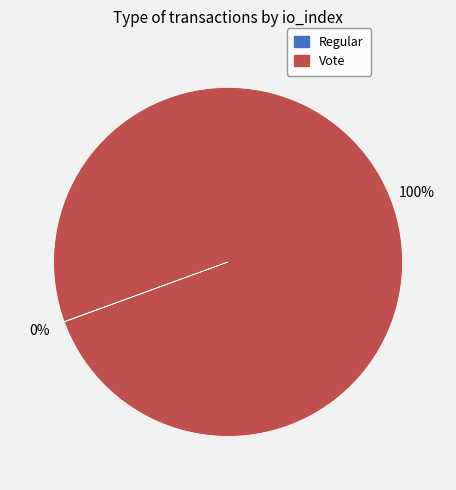

Which slice is the largest?

Vote